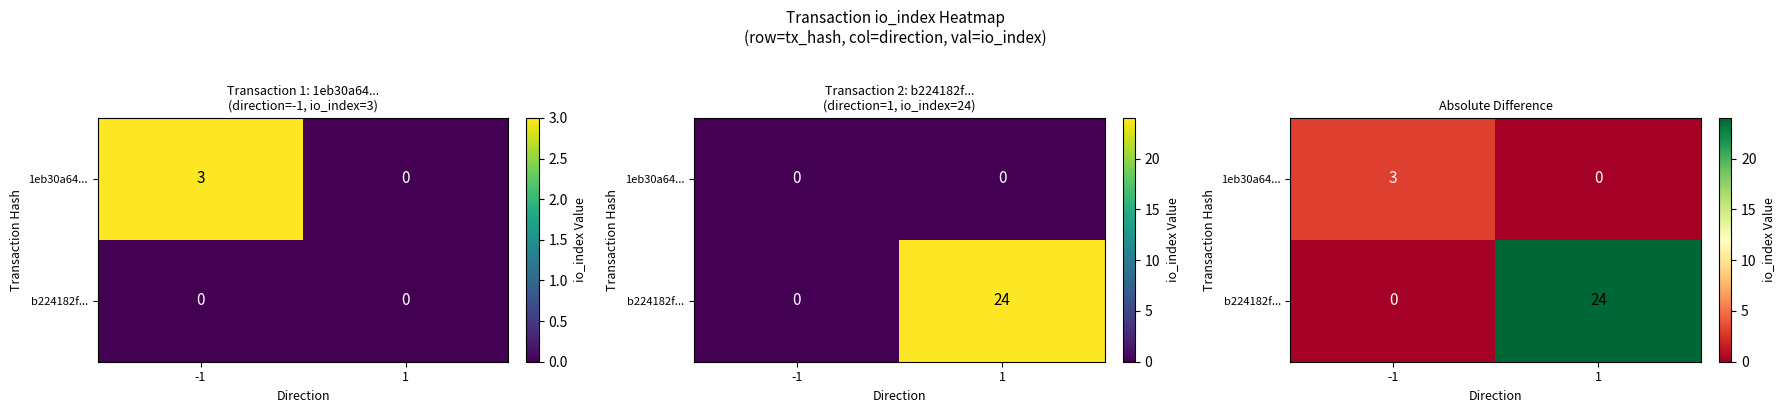

Rank the series at 1 from highest to lowest value.

b224182f..., 1eb30a64...